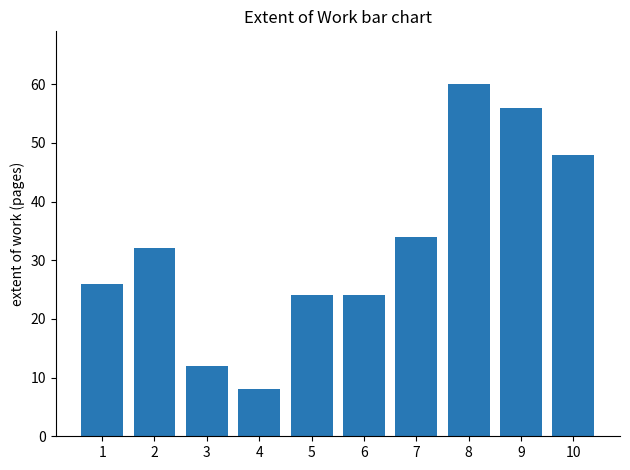

What is the minimum value shown in the chart?

8